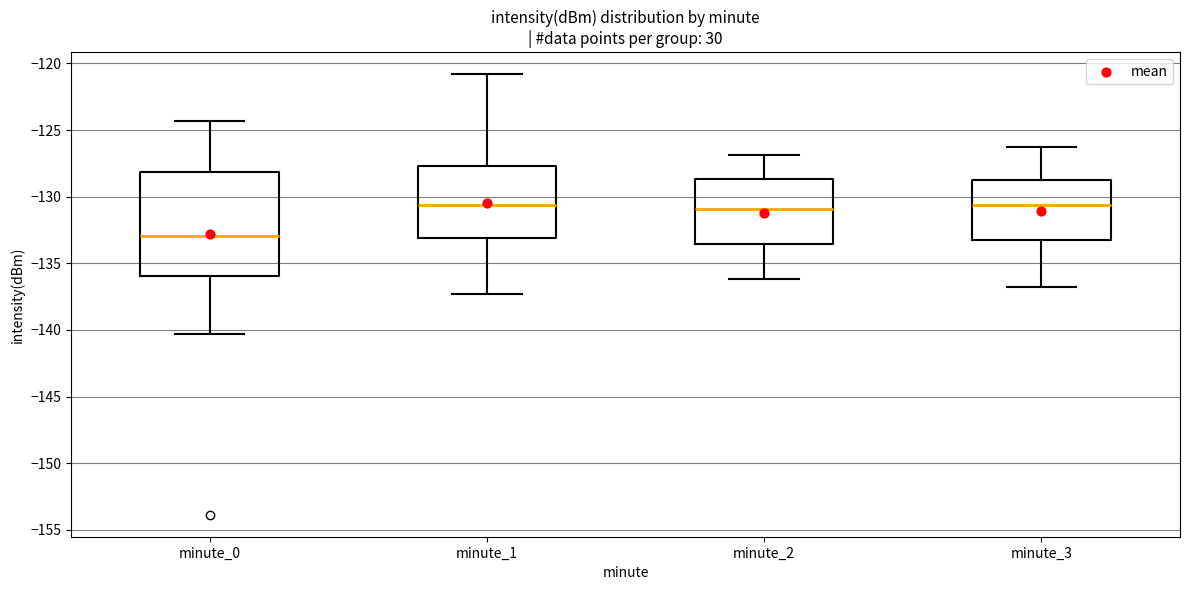

Which box is the tallest, from its lower edge to its upper edge?

minute_0